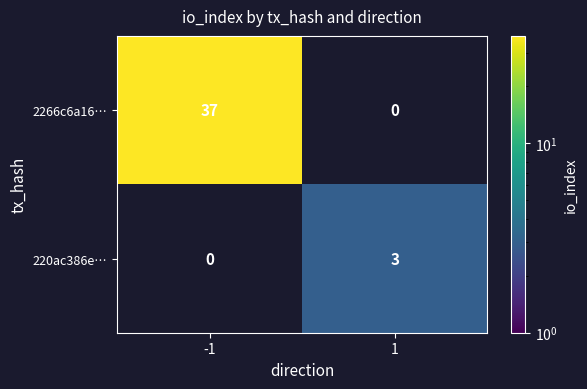

The 220ac386e… series shows 3 at 1. True or false?

True